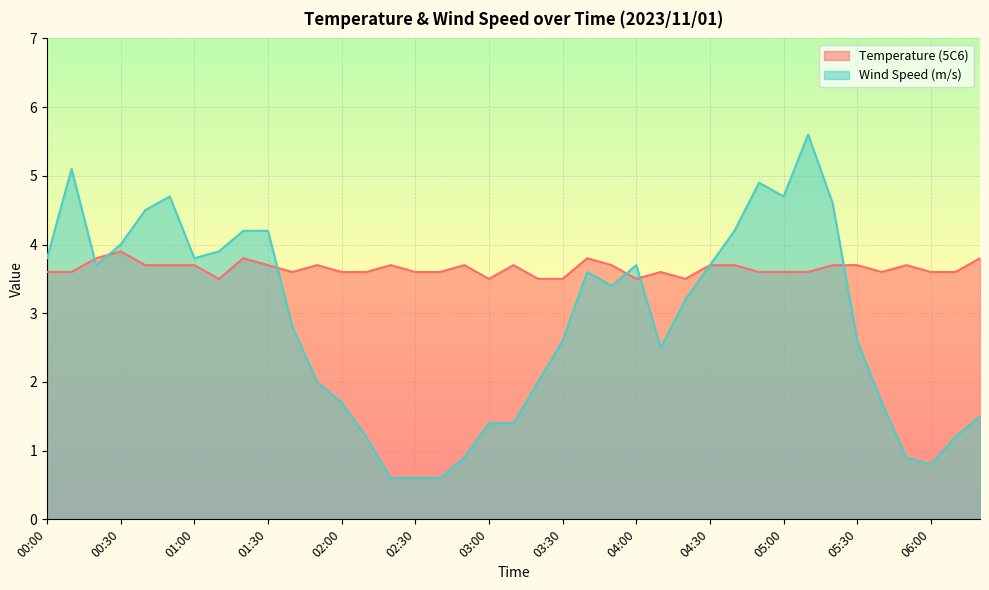

After their last crossing, which series has the higher values: Wind Speed (m/s) or Temperature (5C6)?

Temperature (5C6)